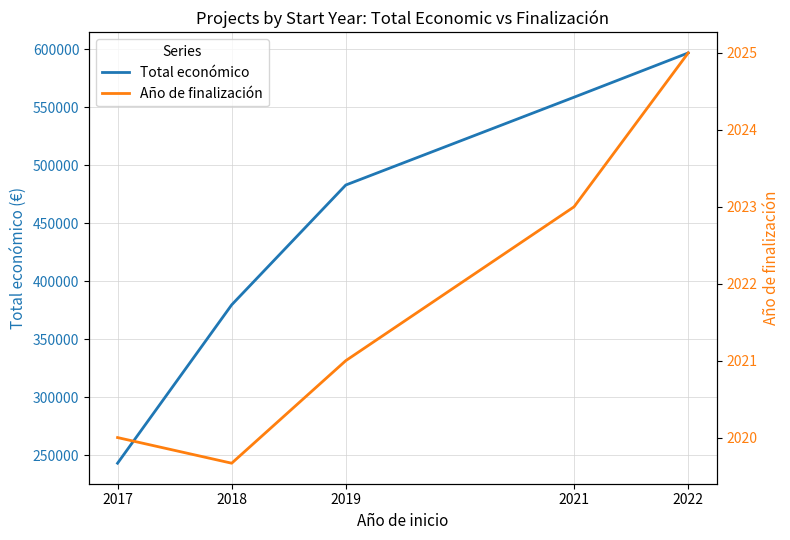

At which category is the sum across all series the highest?

2022